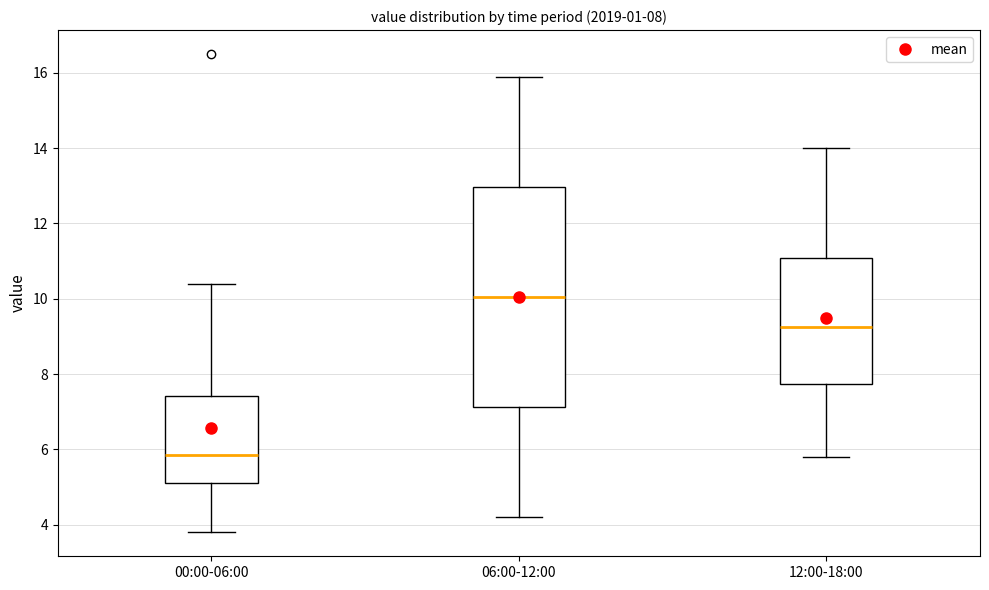

Comparing the boxes themselves (not the whiskers), which one is the tallest?

06:00-12:00